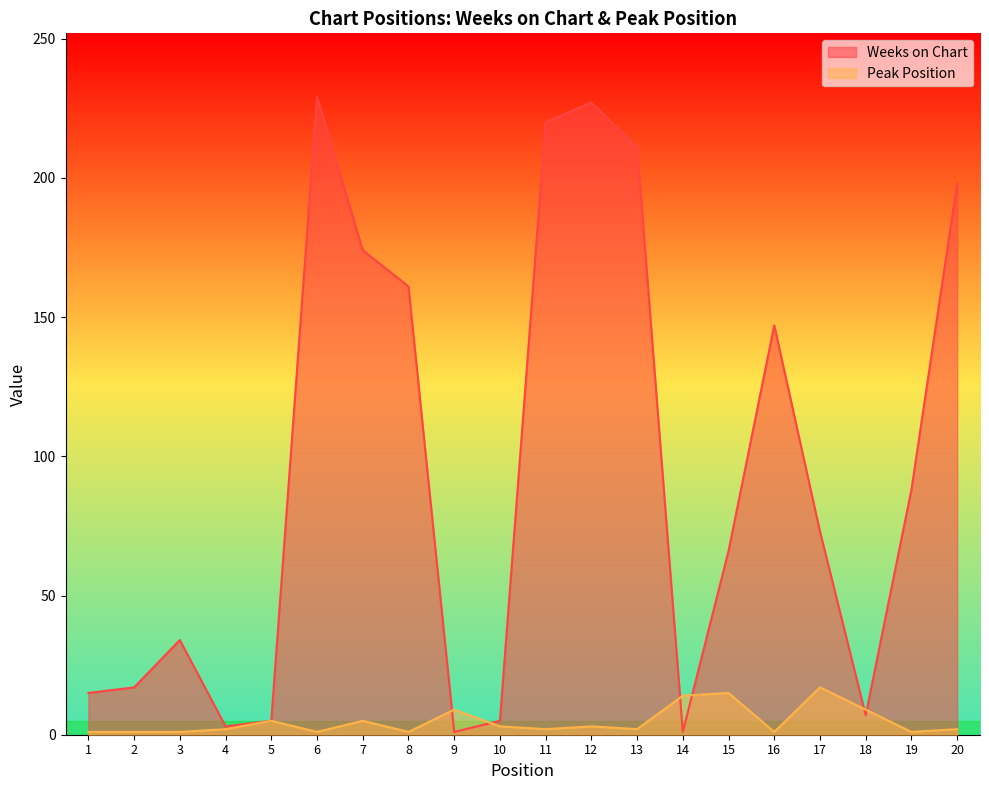

What is the value of the Weeks on Chart point at the 13th from the left?

211